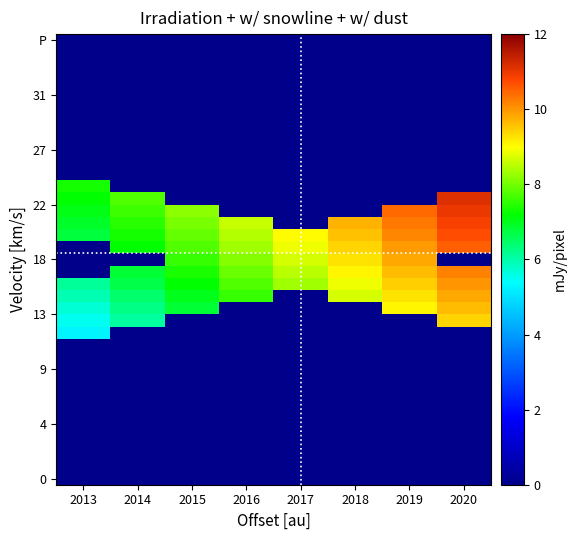

Which label corresponds to the smallest value in the chart?

2013